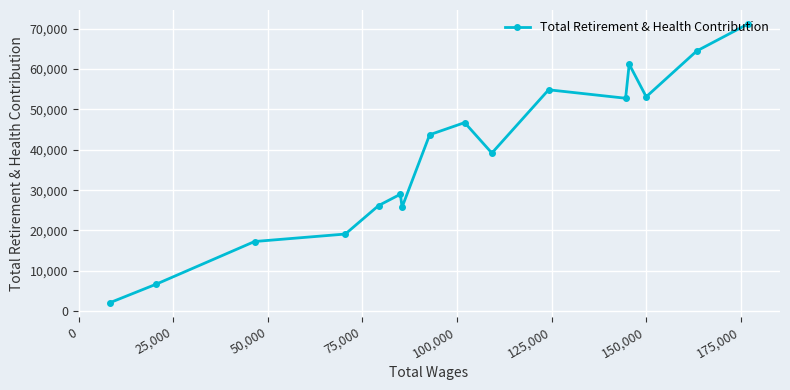

What is the difference between the maximum and minimum values?

69121